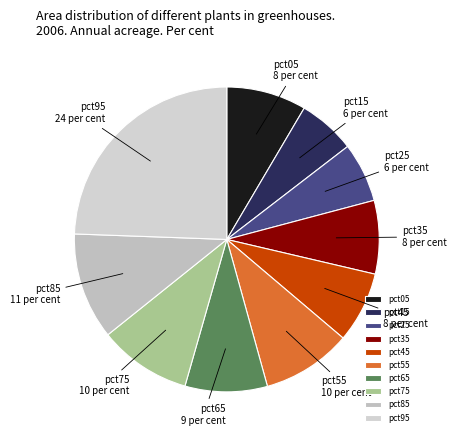

What is the largest slice in the pie chart?

pct95